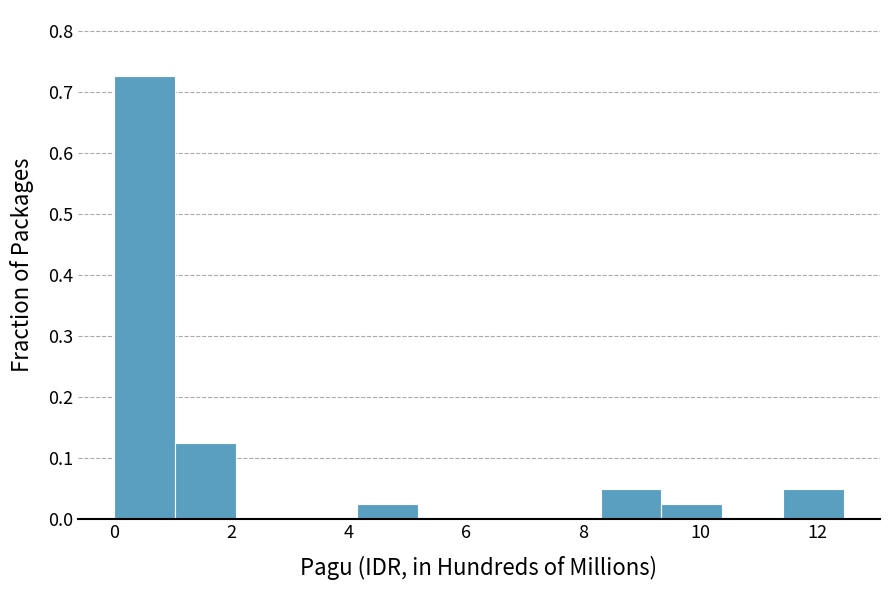

Over which range of the x-axis is the bar tallest?

0.0 to 1.0